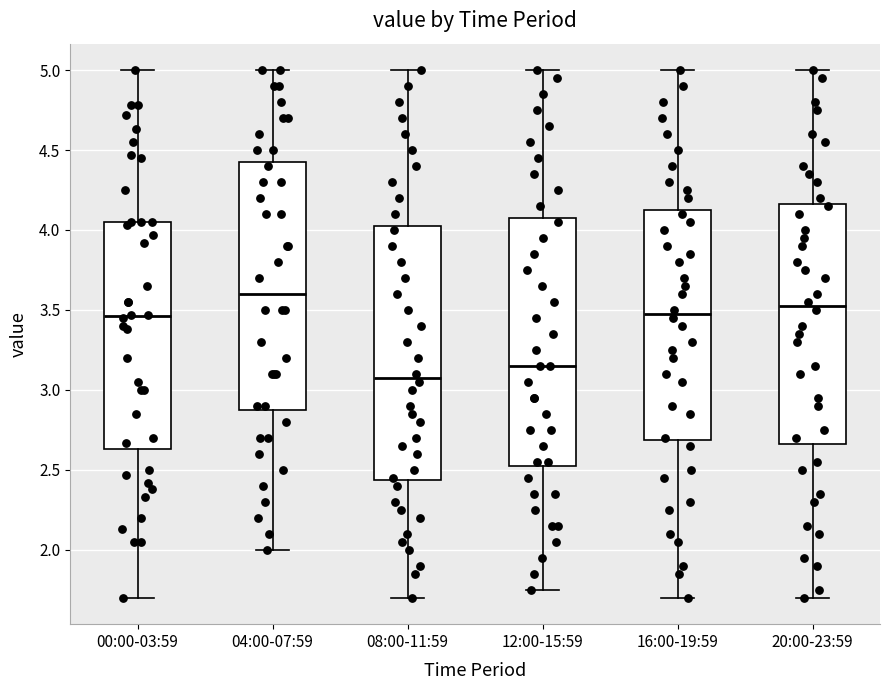

Which box has the lowest median line?

08:00-11:59